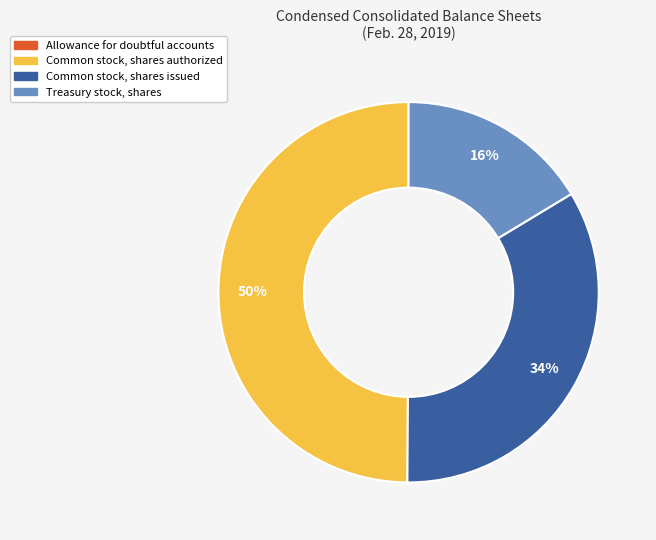

To the nearest percent, what is the average slice percentage?

25%